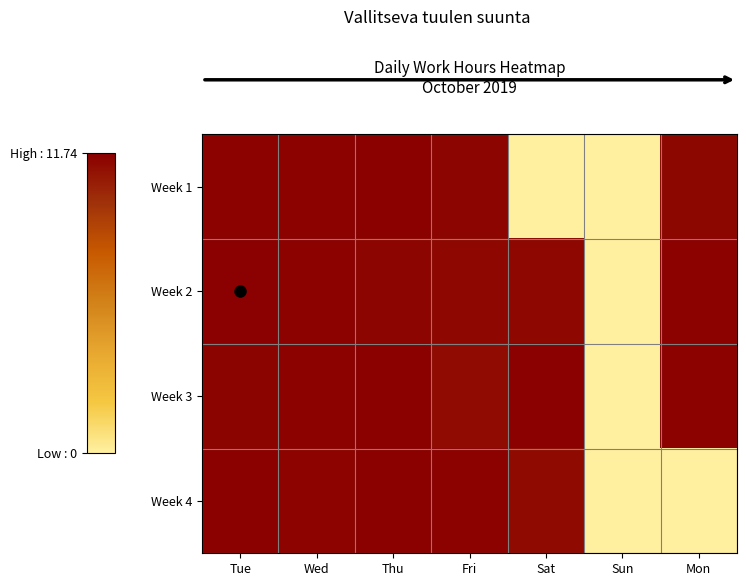

Which label corresponds to the largest value in the chart?

Tue